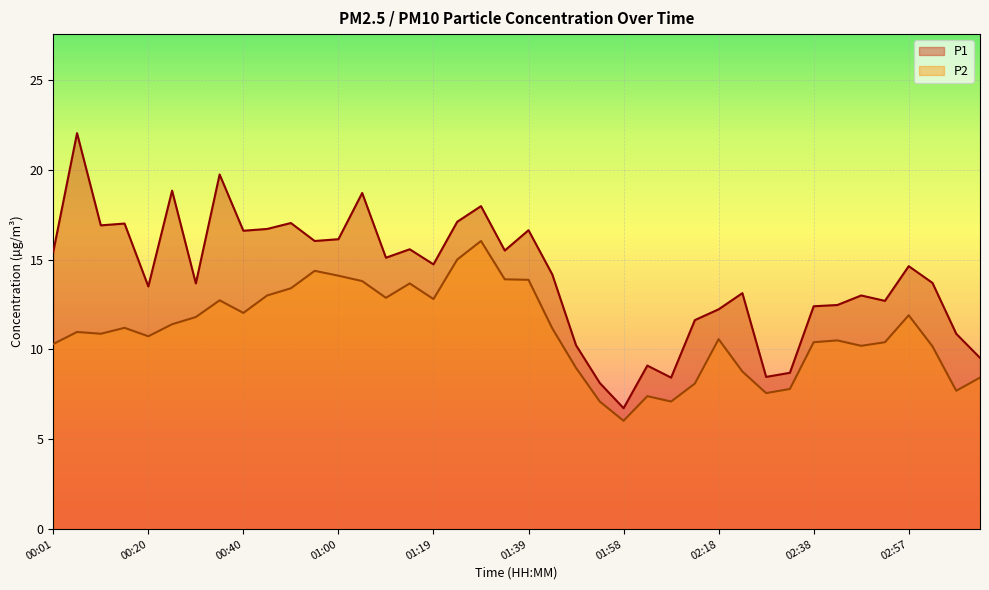

How many values in the P1 series are below 14?

19